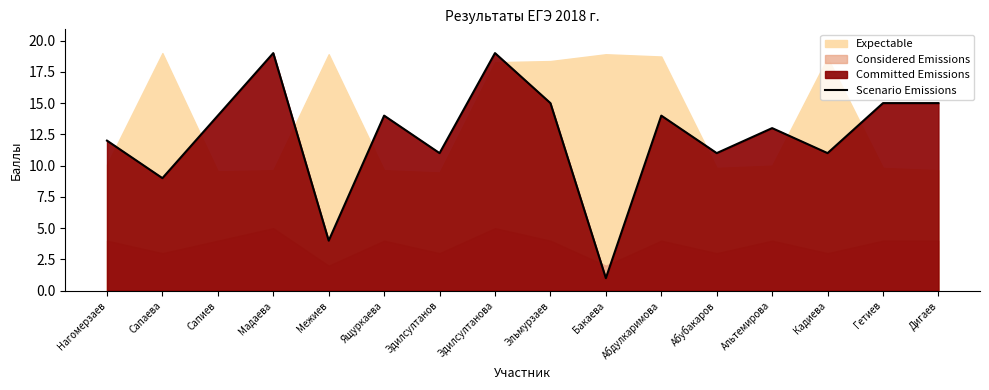

What is the difference between the maximum and minimum values?

18